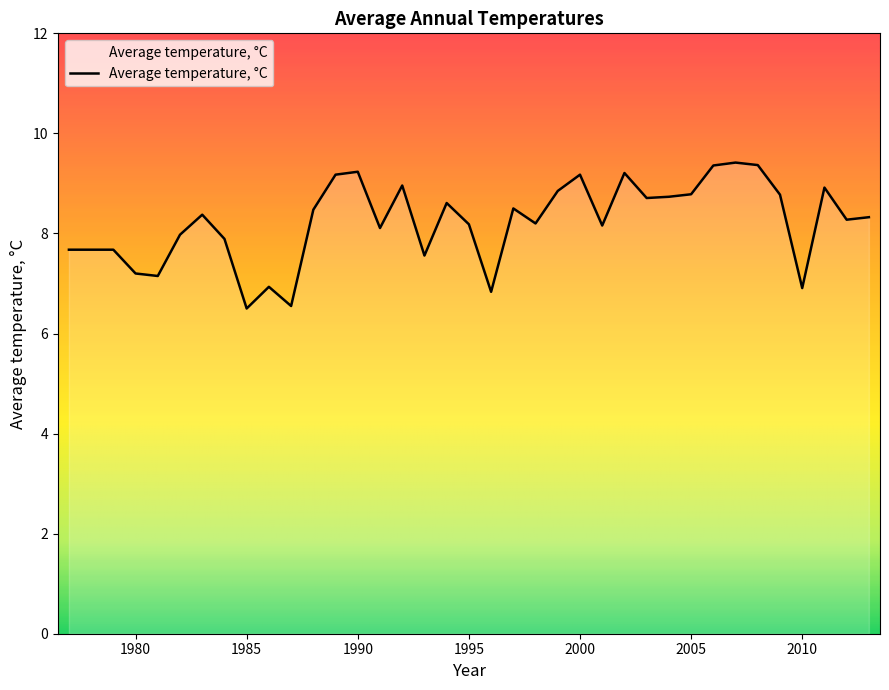

What is the minimum value shown in the chart?

6.5